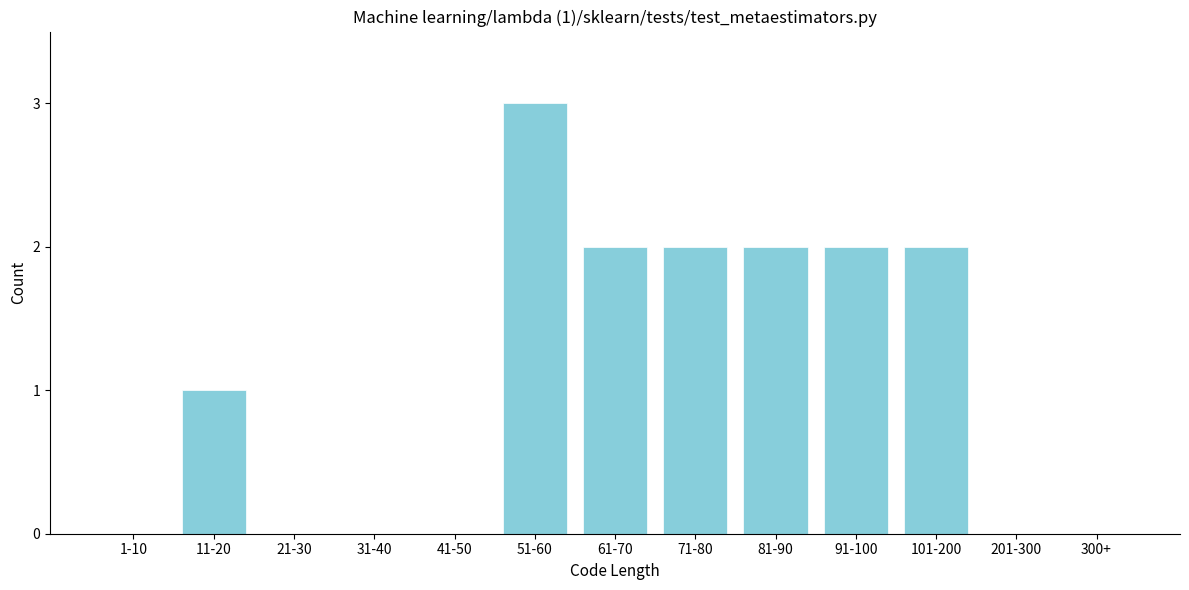

Reading left to right, extract all data points from this chart.

1-10=0	11-20=1	21-30=0	31-40=0	41-50=0	51-60=3	61-70=2	71-80=2	81-90=2	91-100=2	101-200=2	201-300=0	300+=0